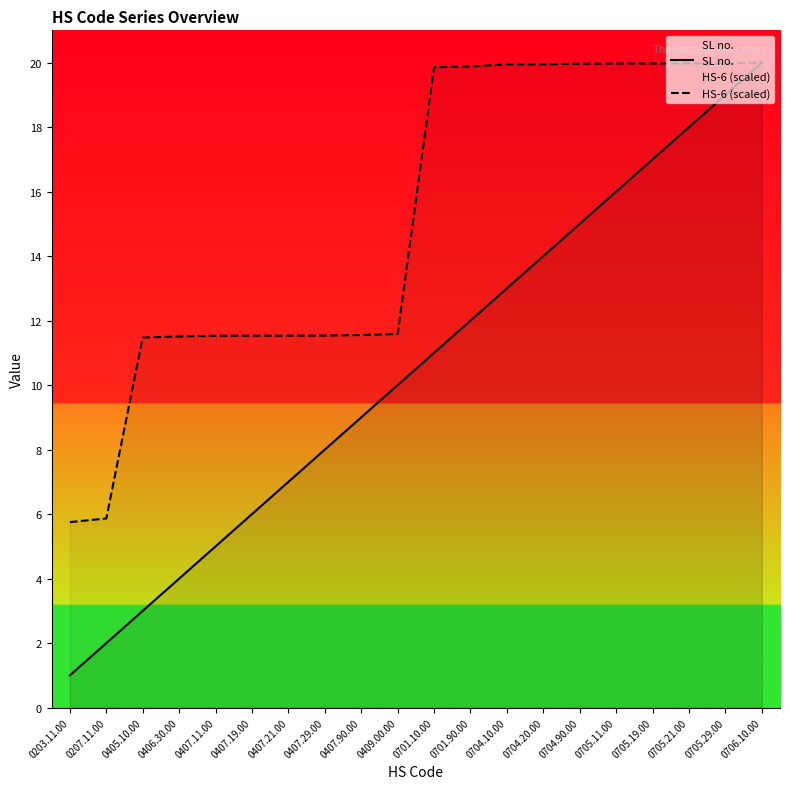

What is the label of the 18th point from the right?

0405.10.00